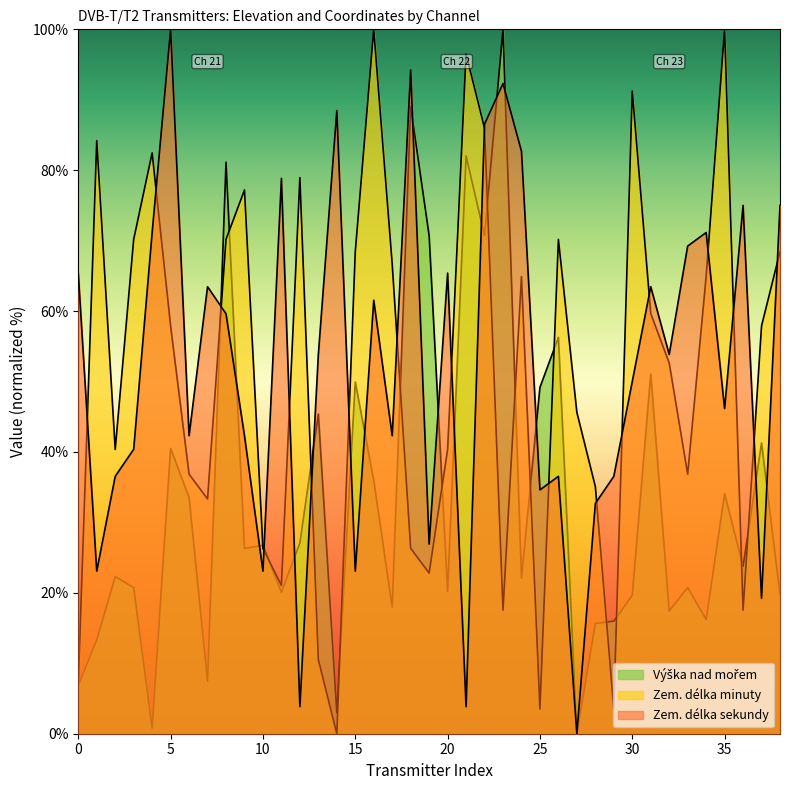

List the series in order of their peak value, lowest first.

Výška nad mořem, Zem. délka minuty, Zem. délka sekundy